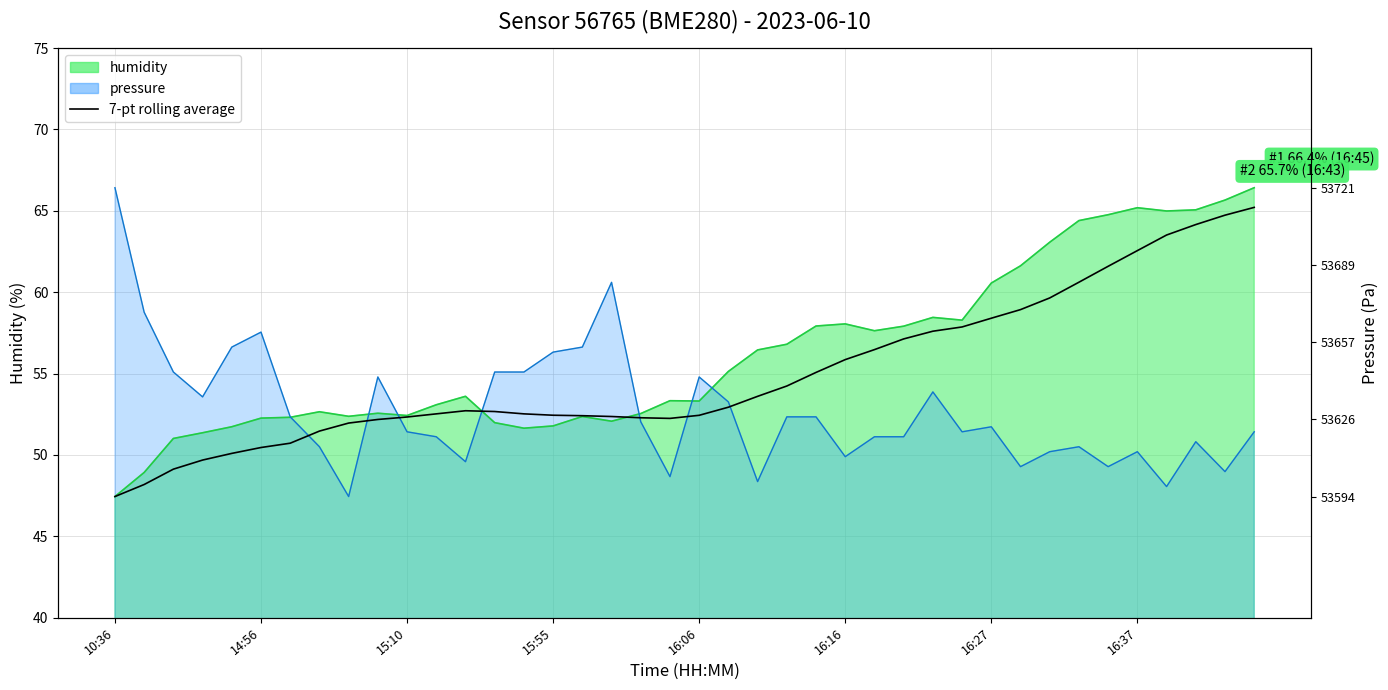

Count the number of categories in the chart.

40